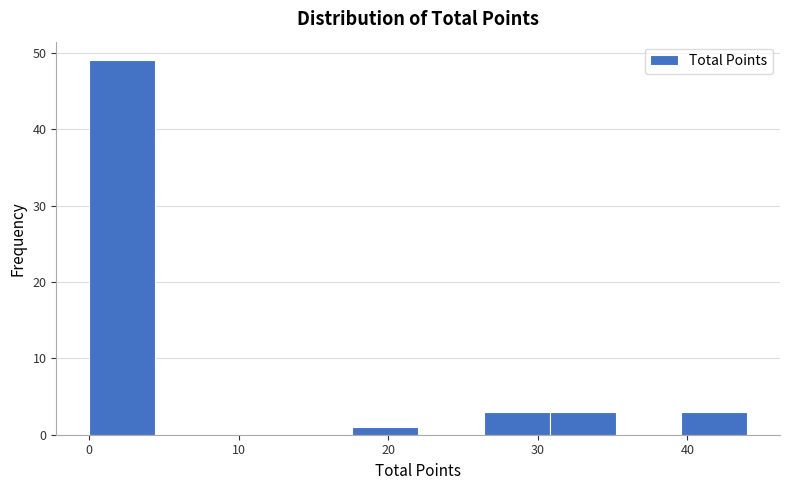

Which range on the x-axis has the tallest bar?

0.0 to 4.4